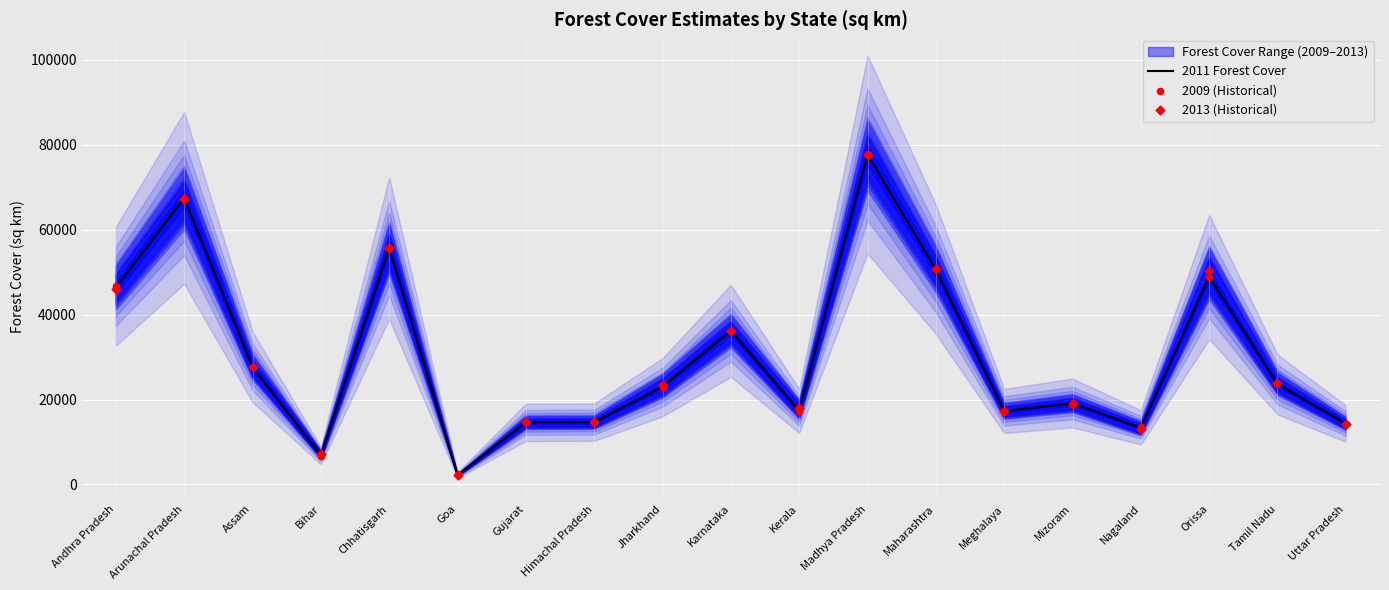

Is the value of 2011 Forest Cover at Goa greater than the value of 2013 (Historical) at Andhra Pradesh?

No